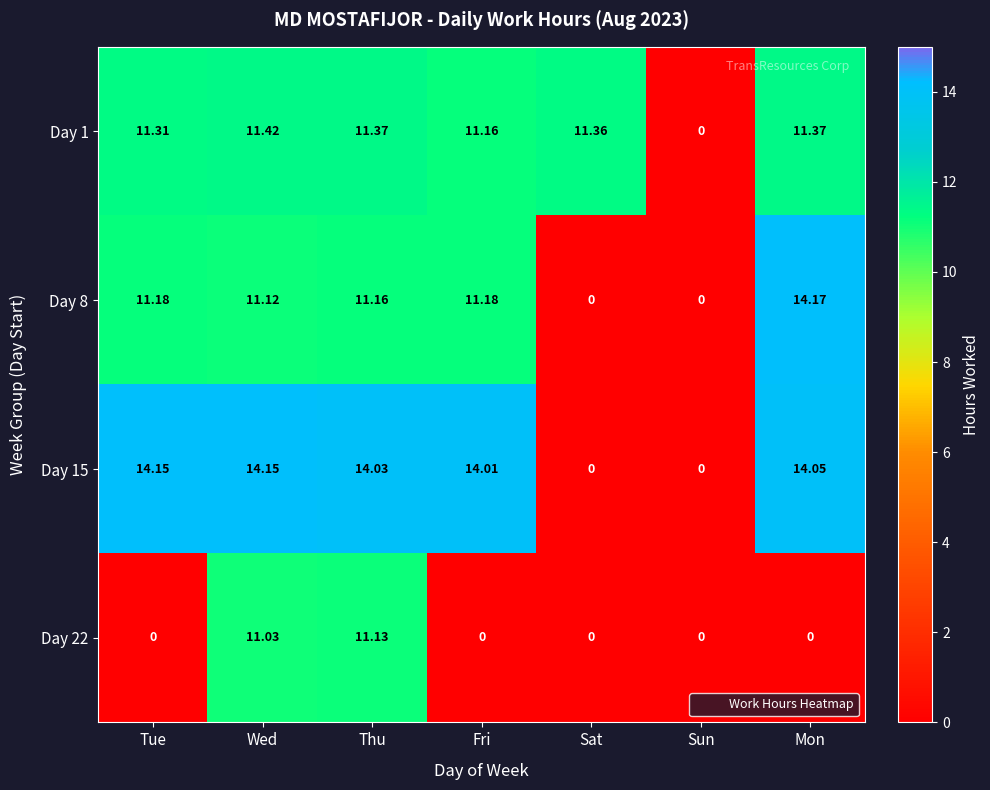

At which category is the sum across all series the highest?

Wed